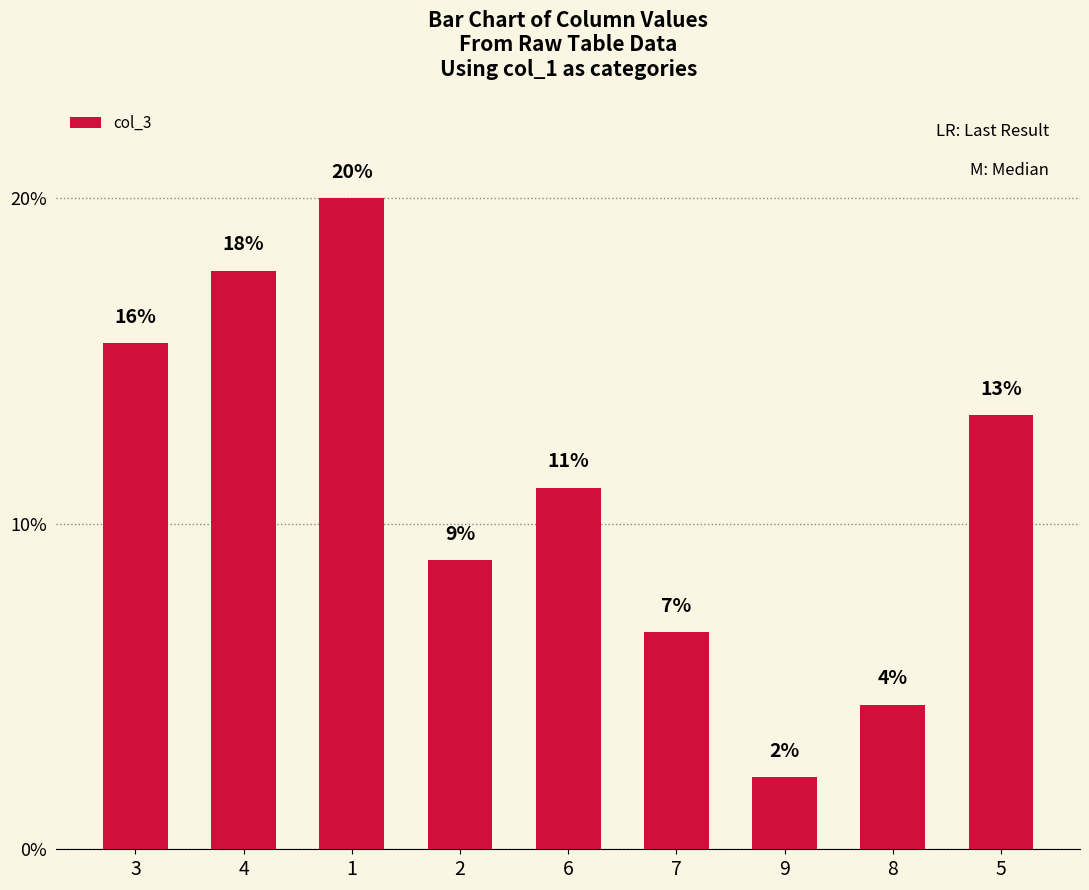

The chart shows a value of 16.6 at 6. True or false?

False